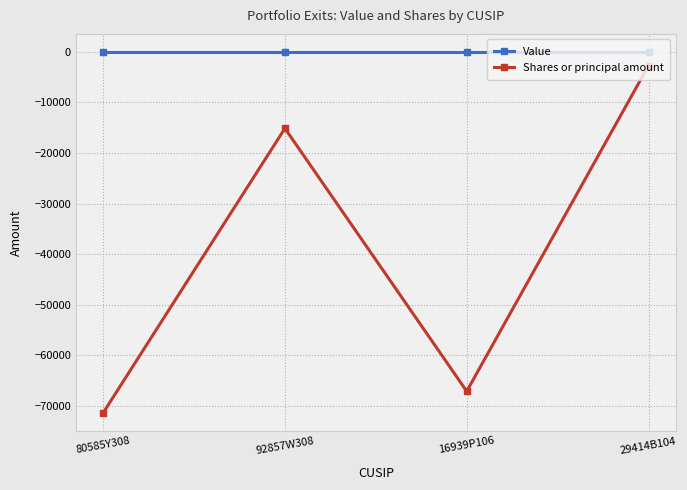

Rank the series at 16939P106 from lowest to highest value.

Shares or principal amount, Value